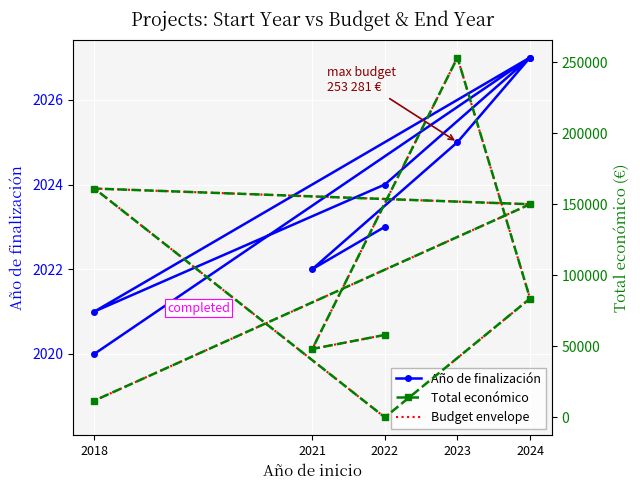

Reading right to left, what are all the values shown in this chart?

Año de finalización: 2020.0	2027.0	2021.0	2024.0	2027.0	2025.0	2022.0	2023.0
Budget envelope: 2018.9	2023.5	2023.9	2018.5	2021.3	2027.0	2020.1	2020.4
Total económico: 11809.0	150000.0	161050.0	0.0	83646.0	253281.0	48118.0	58027.0